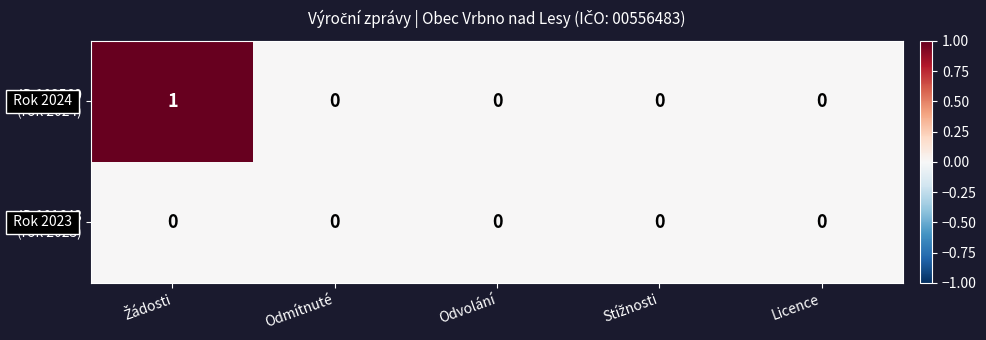

Count the number of data series in this chart.

2